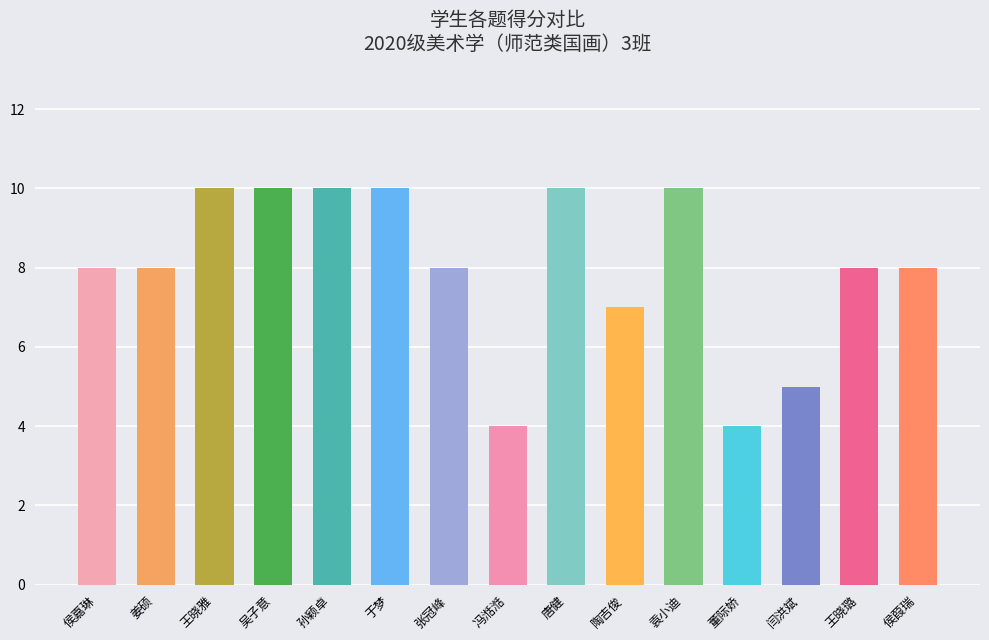

Reading left to right, list all the values displayed in this chart.

侯嘉琳=8	姜硕=8	王晓雅=10	吴子意=10	孙颖卓=10	于梦=10	张冠峰=8	冯湉湉=4	唐健=10	陶吉俊=7	袁小迪=10	董际娇=4	闫洪斌=5	王晓璐=8	侯葭瑞=8